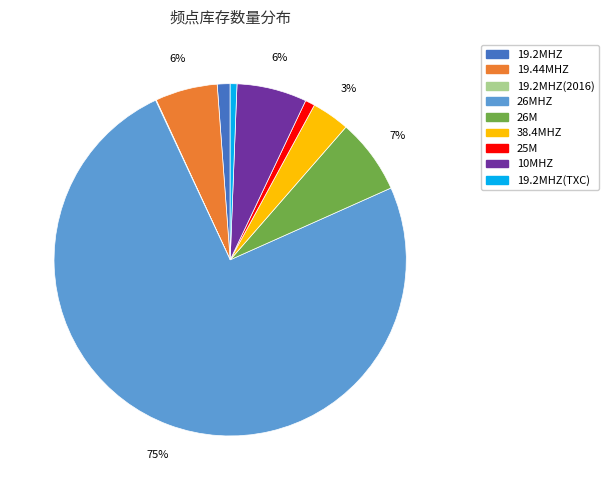

To the nearest percent, what is the difference between the largest and smallest slice percentages?

75%